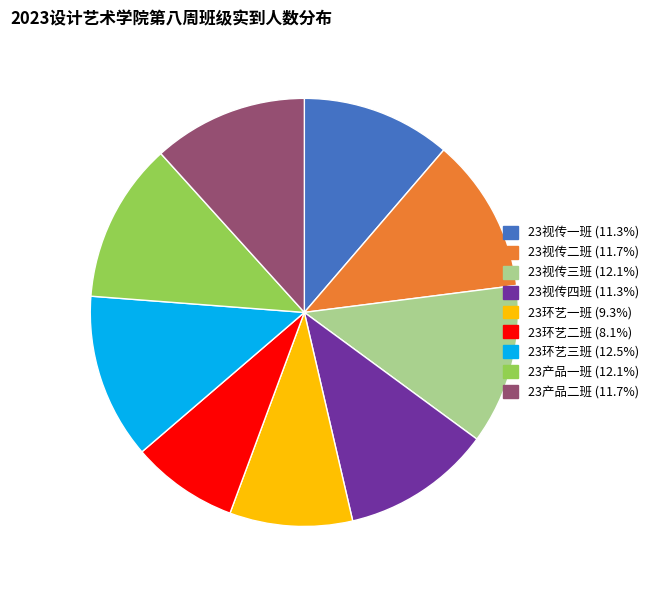

Which category has the smallest portion of the pie?

23环艺二班